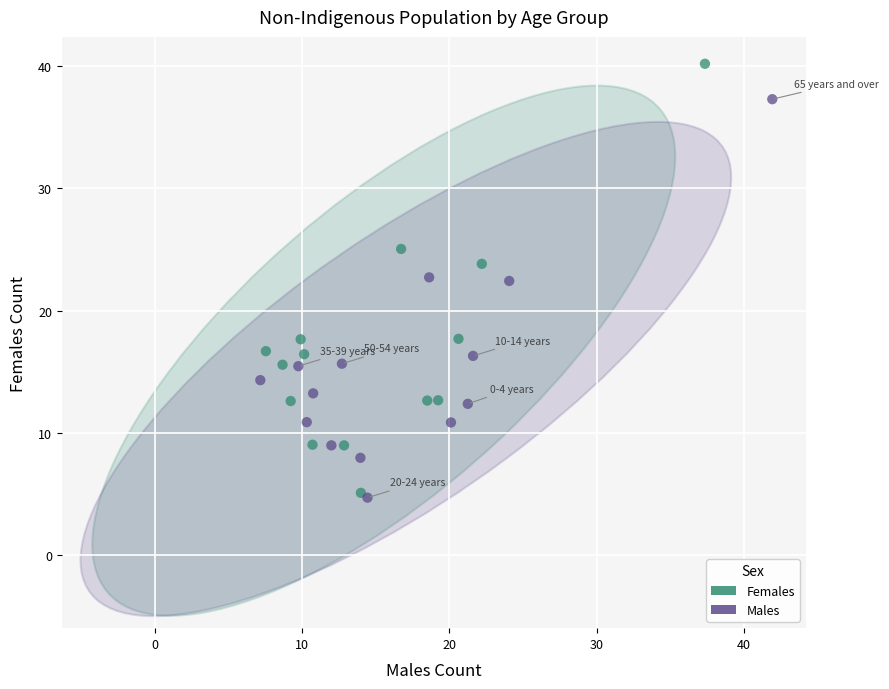

Which series reaches the minimum Y coordinate?

Males